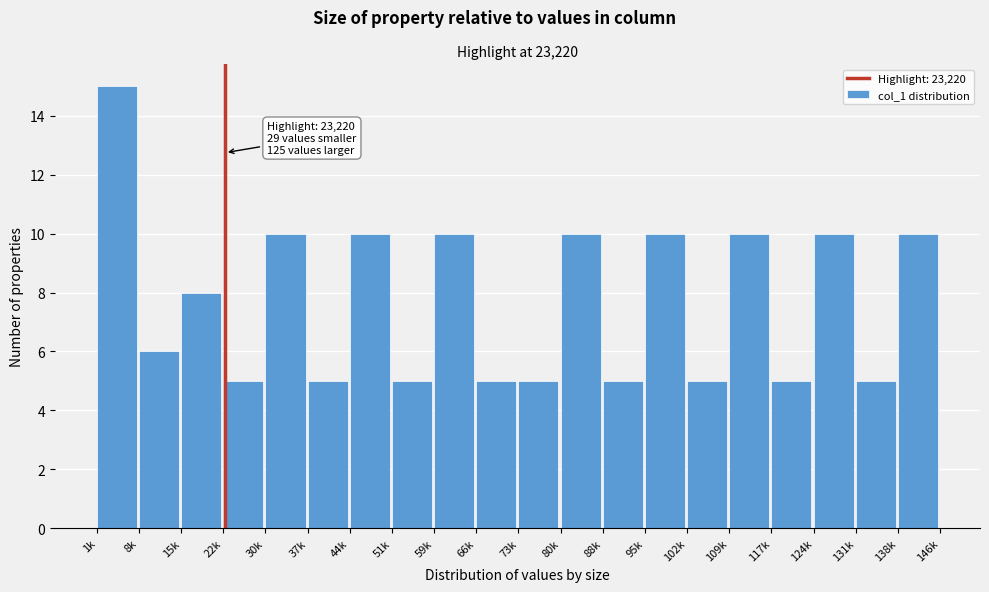

Reading left to right, list all the values displayed in this chart.

15	6	8	5	10	5	10	5	10	5	5	10	5	10	5	10	5	10	5	10